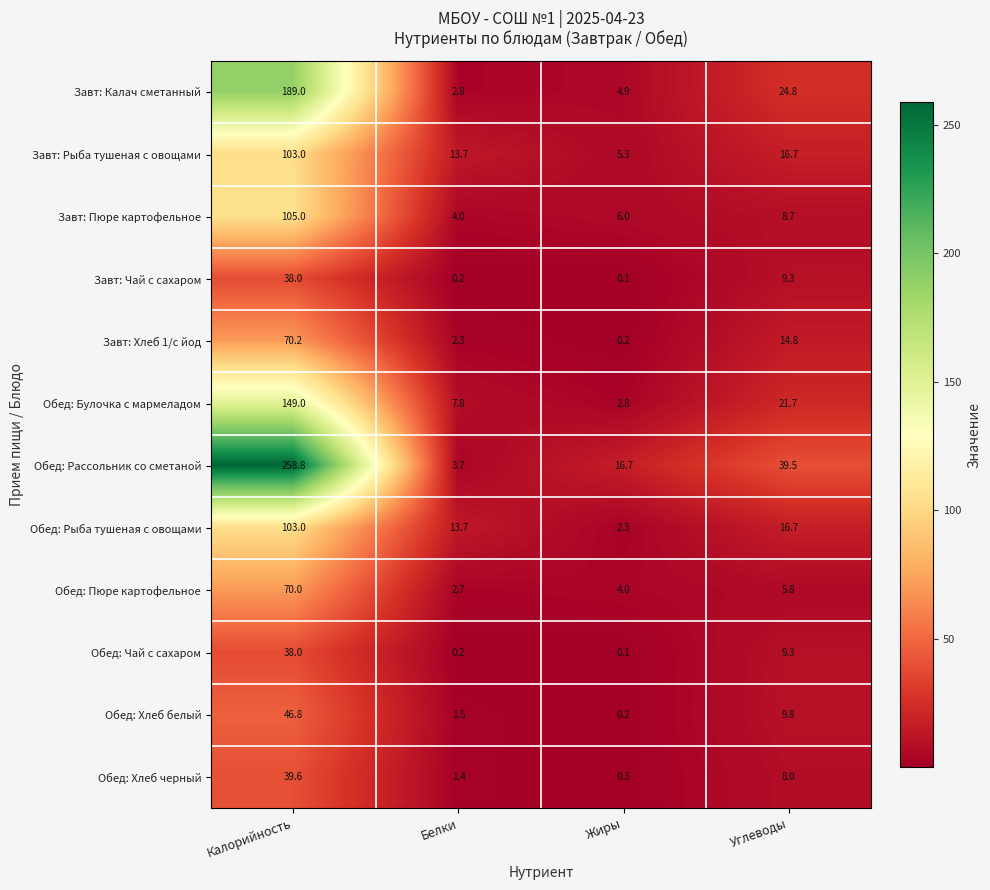

Where is Завт: Хлеб 1/с йод nearest to the value 35?

Углеводы